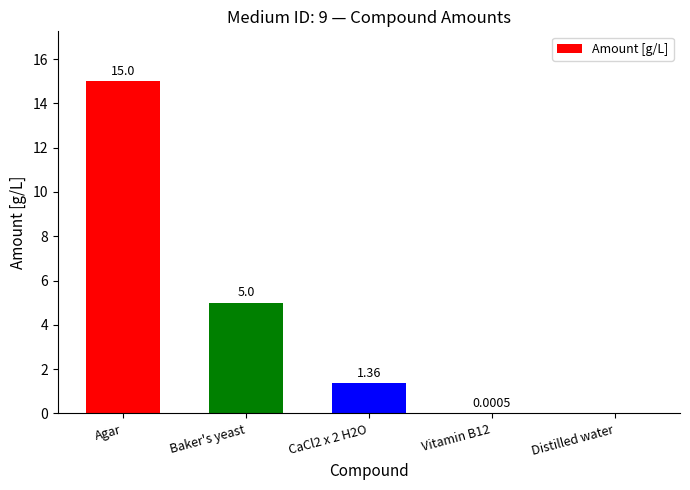

What is the sum of the values at Baker's yeast and Vitamin B12?

5.0